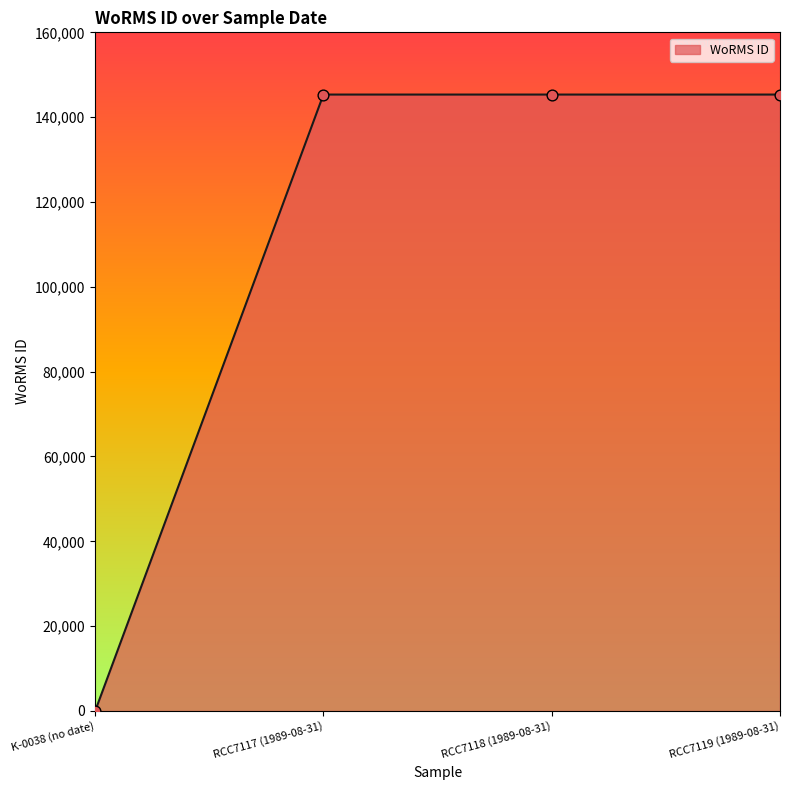

Between RCC7118 (1989-08-31) and K-0038 (no date), which is larger?

RCC7118 (1989-08-31)